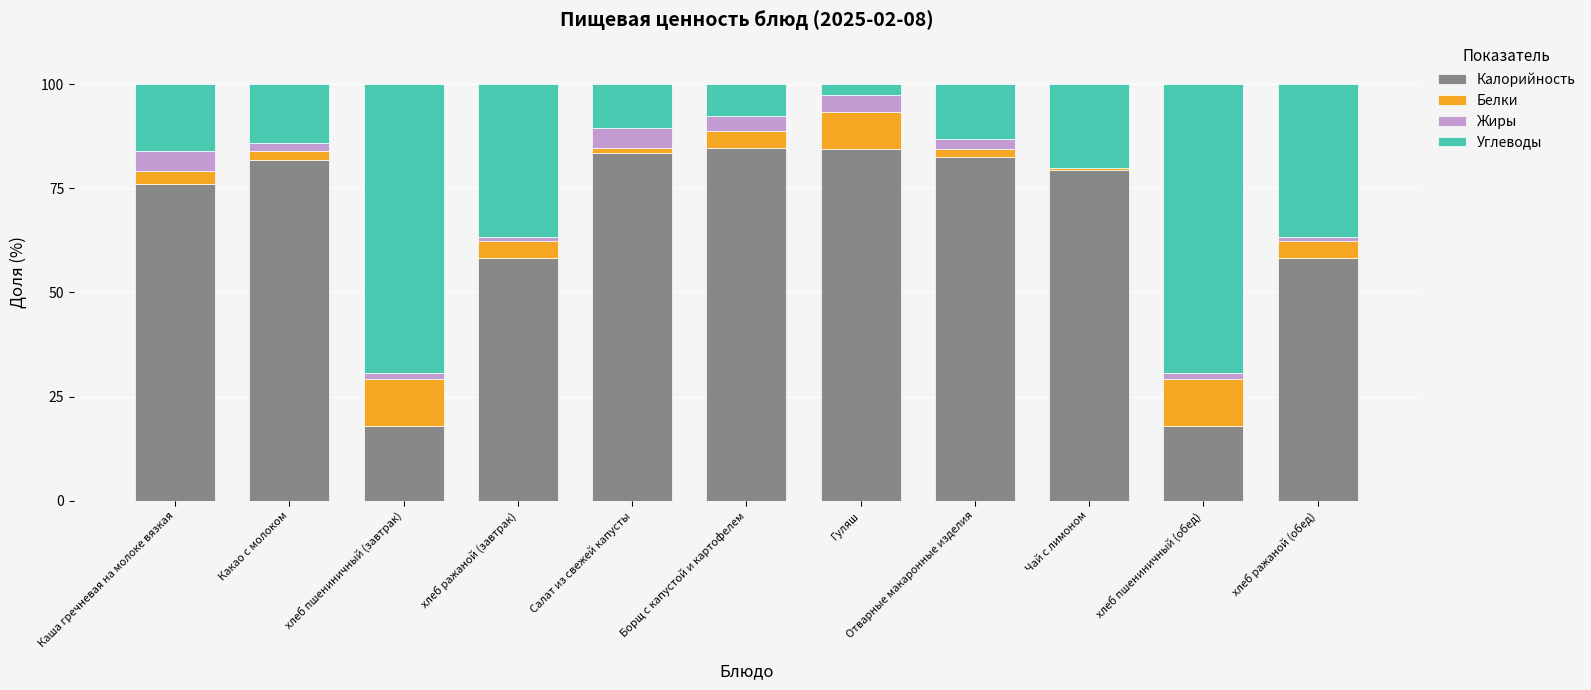

The value of Калорийность at хлеб ражаной (обед) is 58.2. True or false?

True